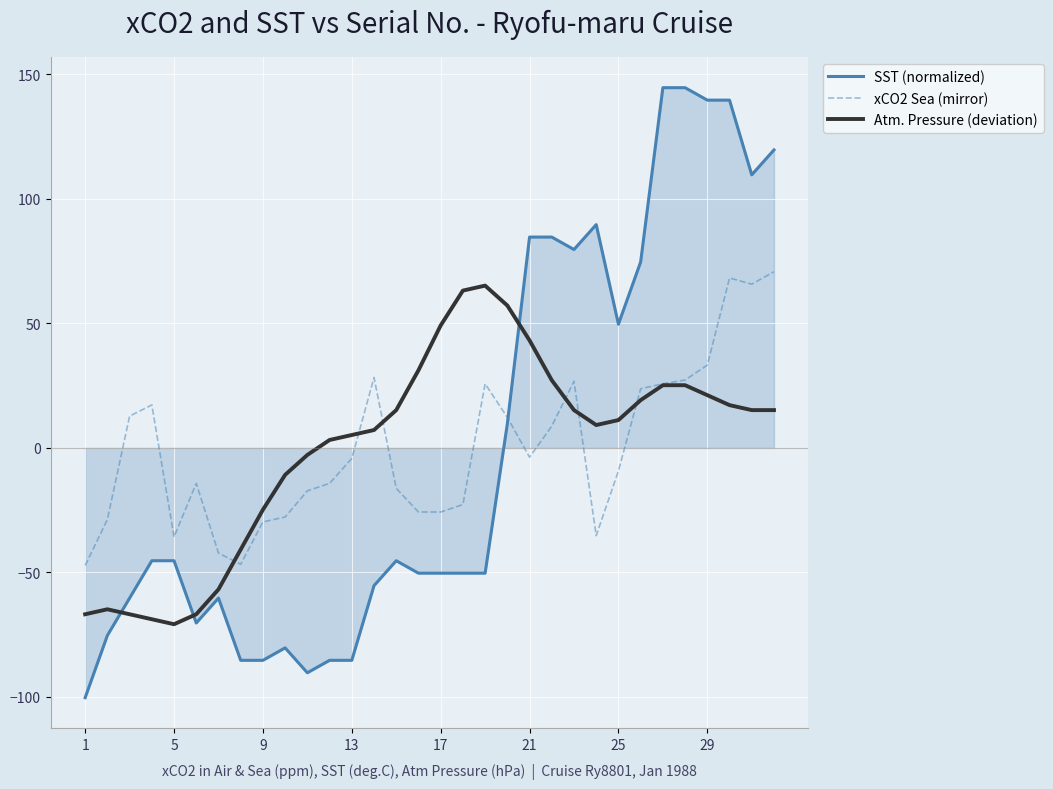

Which series has the widest spread of values?

SST (normalized)